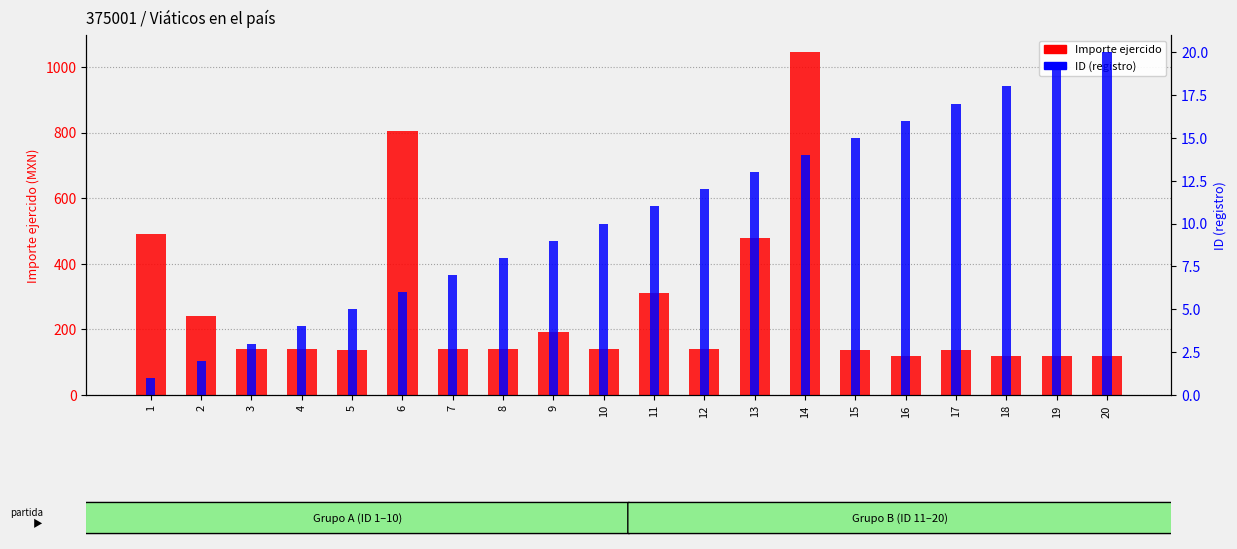

Which label corresponds to the largest value in the chart?

14